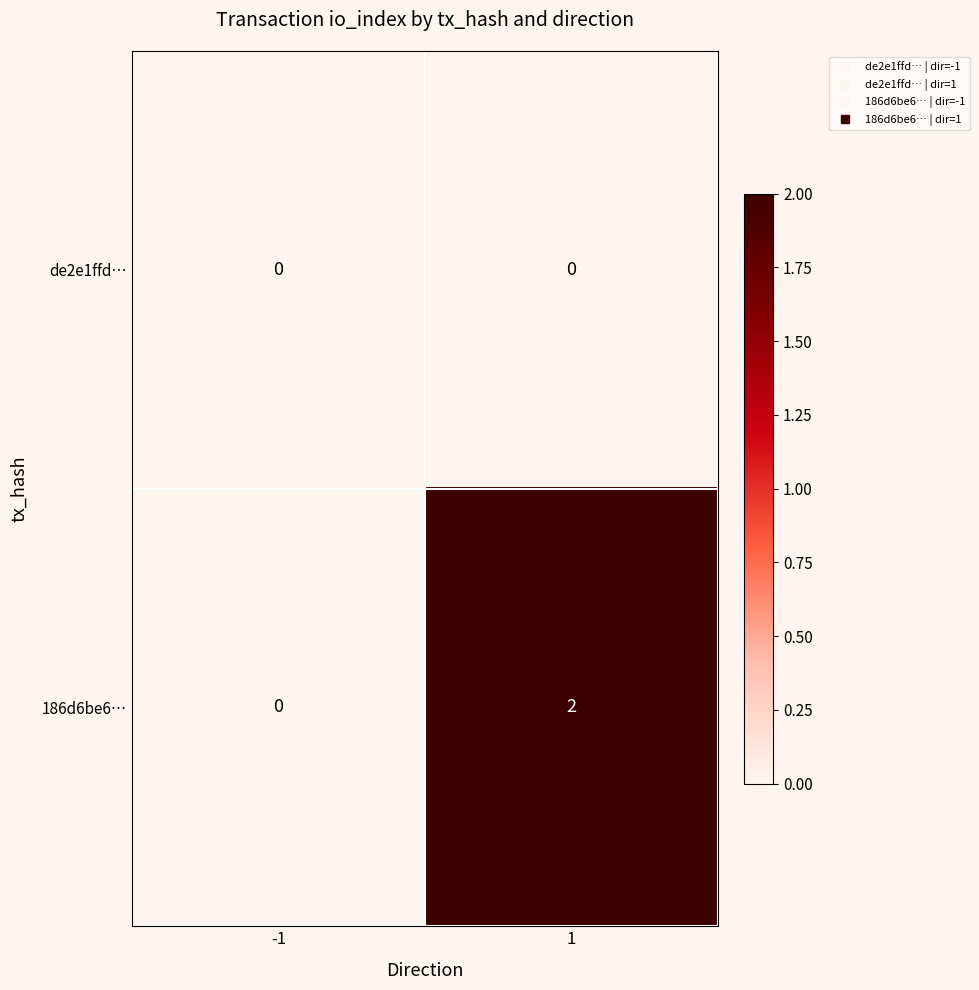

What is the difference between the highest and lowest values at 1?

2